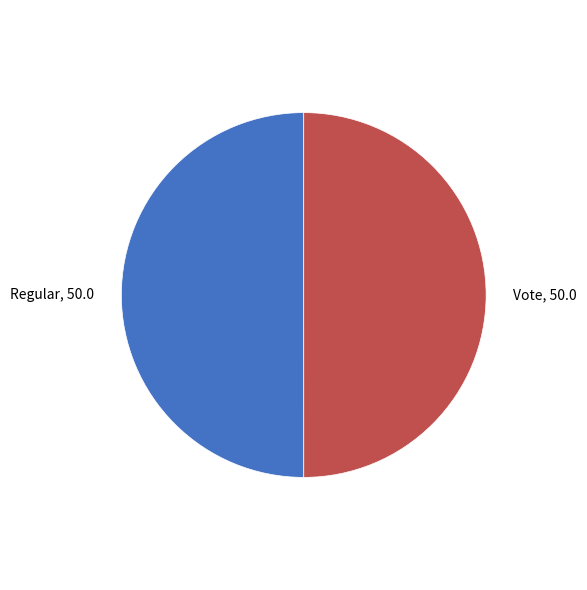

True or false: Regular accounts for 50% of the total.

True